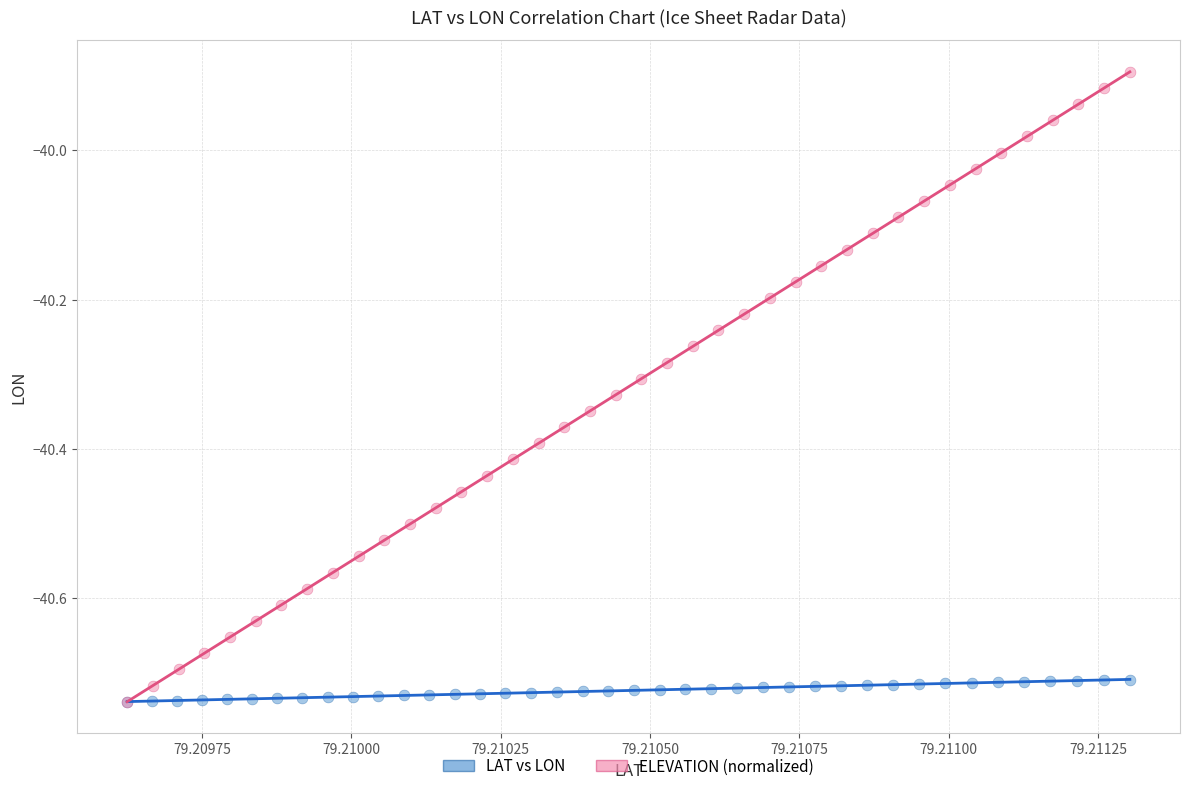

Which series reaches the maximum Y coordinate?

ELEVATION (normalized)